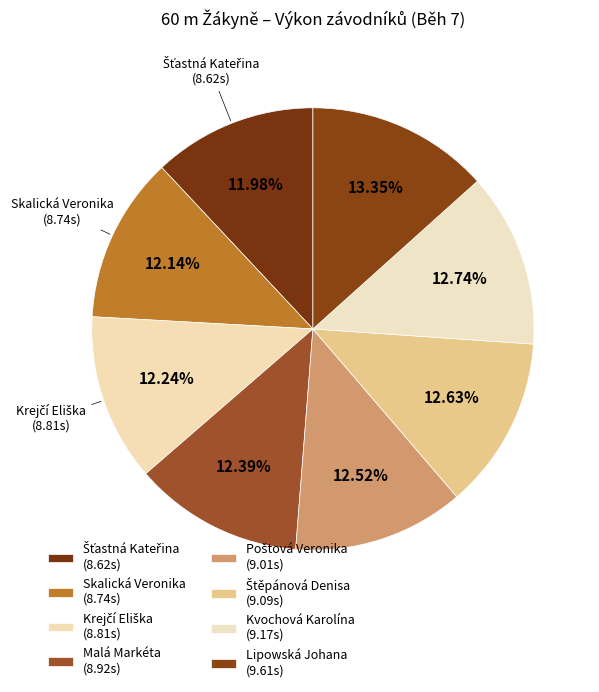

Which has a higher value, Šťastná Kateřina or Štěpánová Denisa?

Štěpánová Denisa